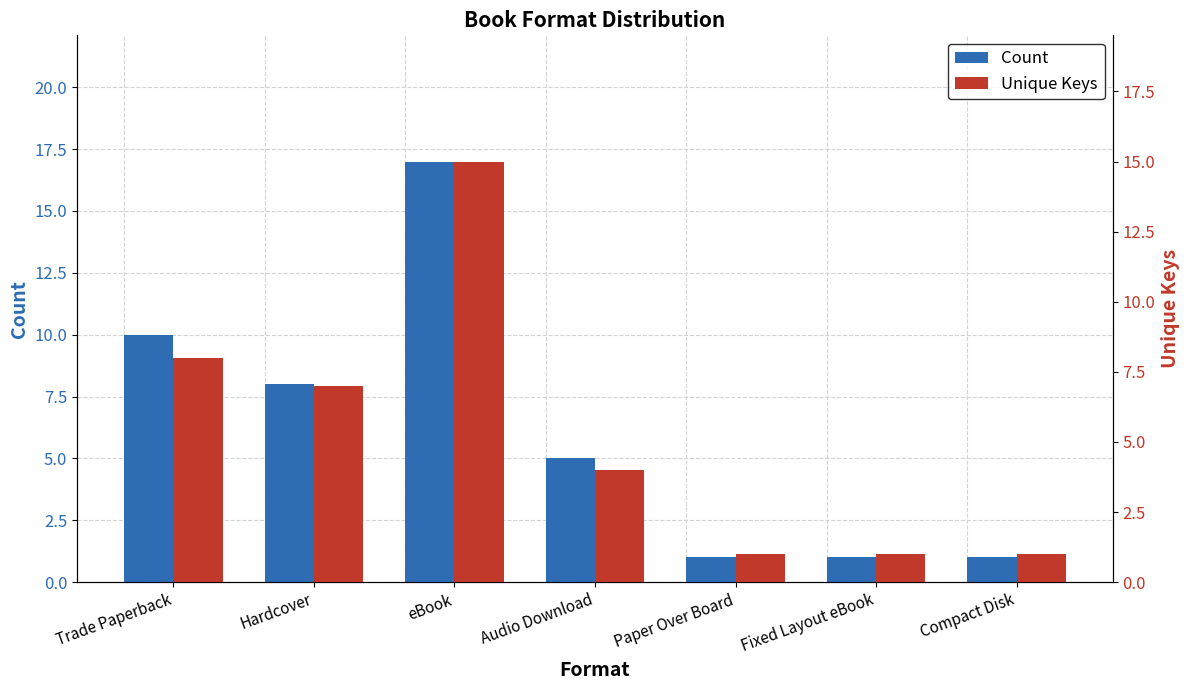

How many groups of bars are there?

7